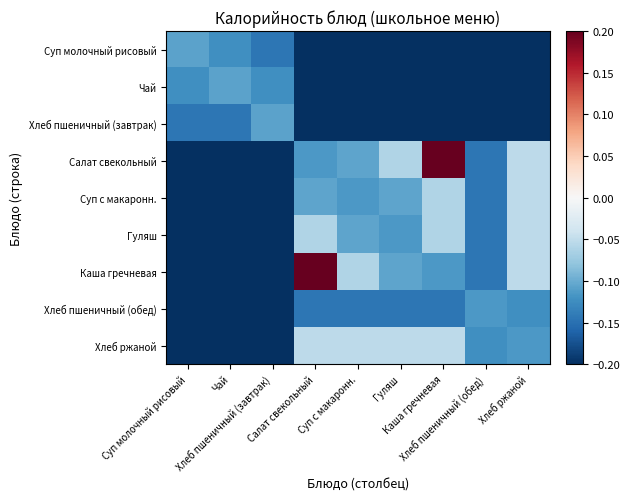

What is the difference between the highest and lowest values at Хлеб пшеничный (обед)?

0.1